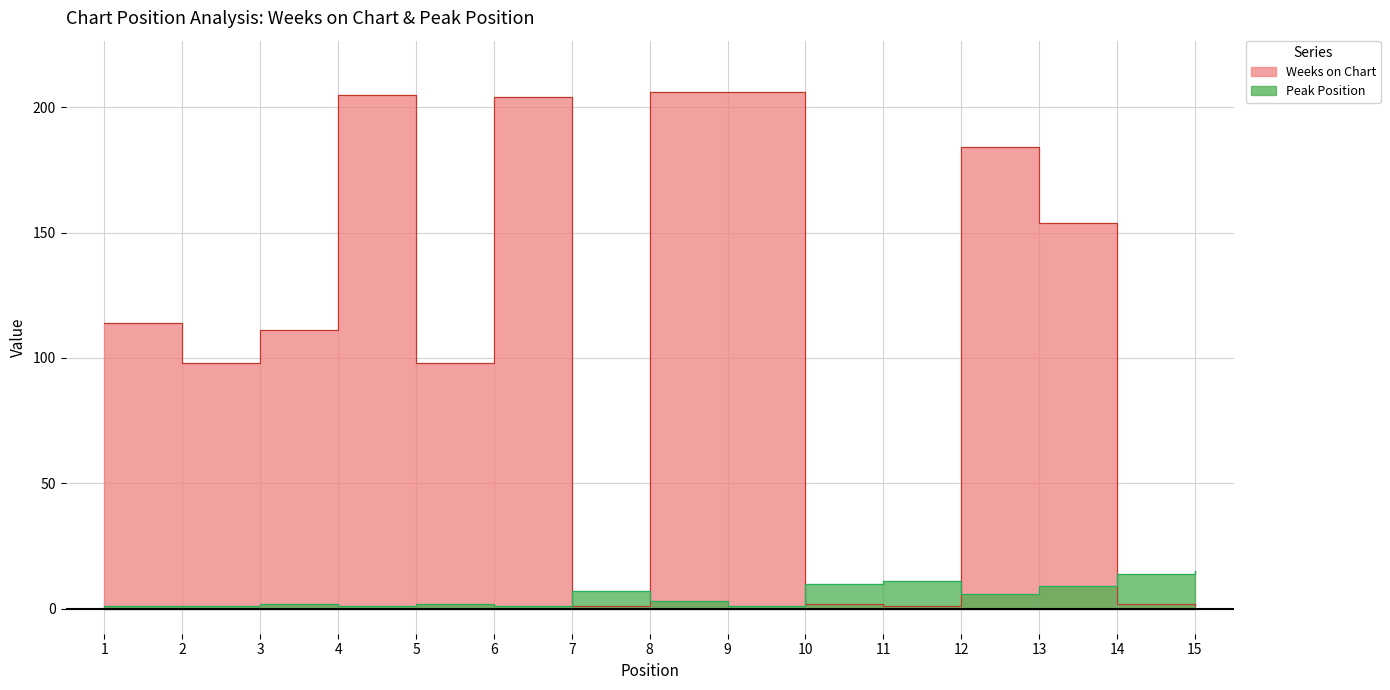

What is the value of the Peak Position point at the 6th from the left?

1